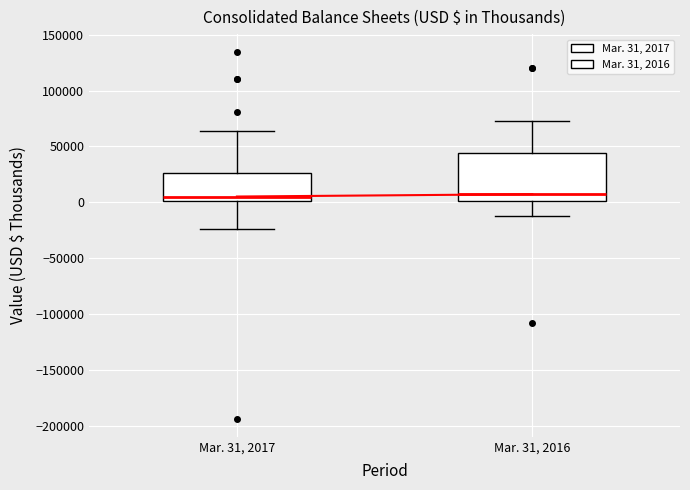

Where is the upper edge of the box for Mar. 31, 2017 on the y-axis? The values are not printed on the chart, so give them approximately, as read against the axis.

25000